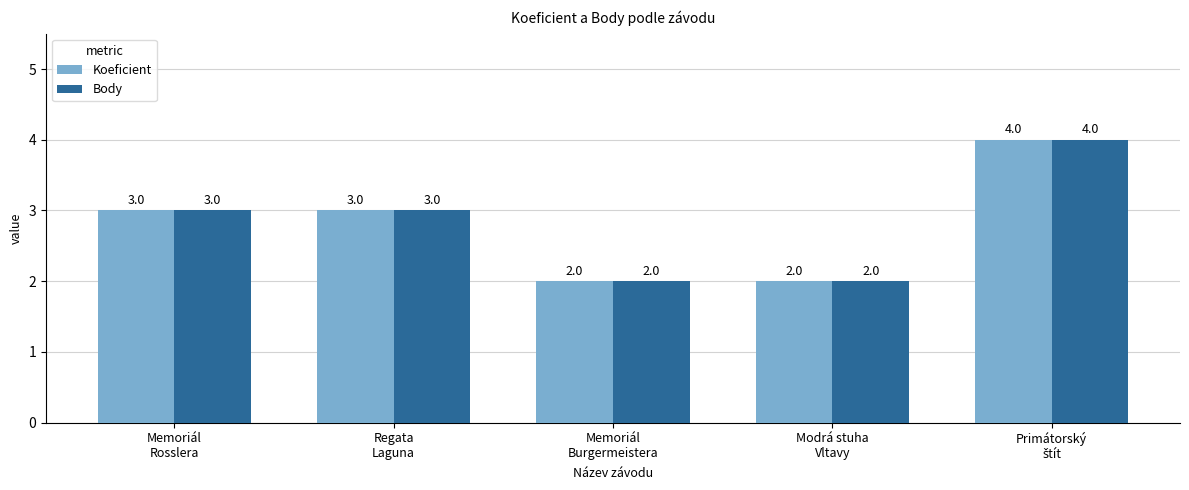

What is the sum of all Koeficient values?

14